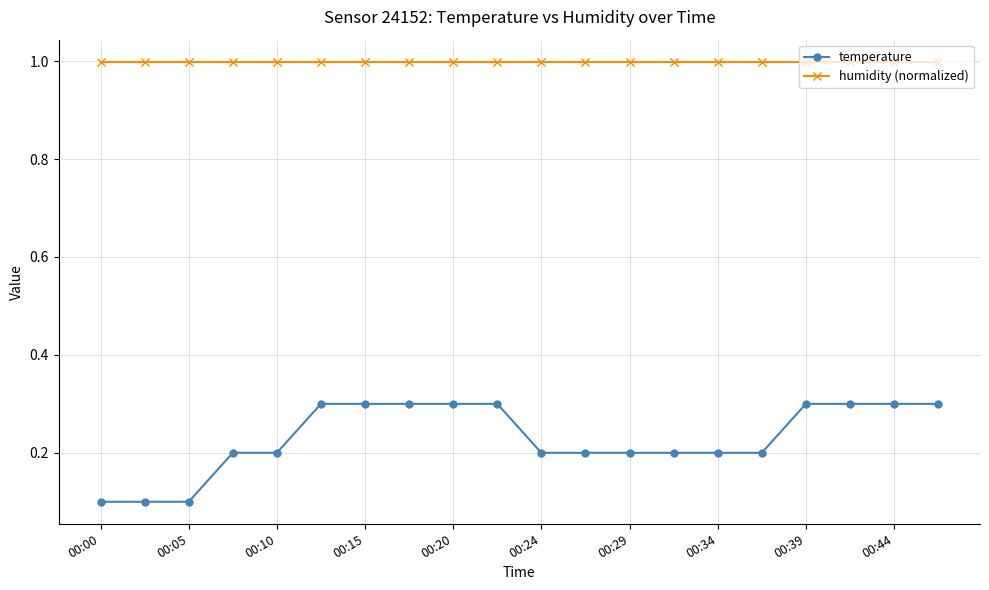

What is the sum of all humidity (normalized) values?

20.0